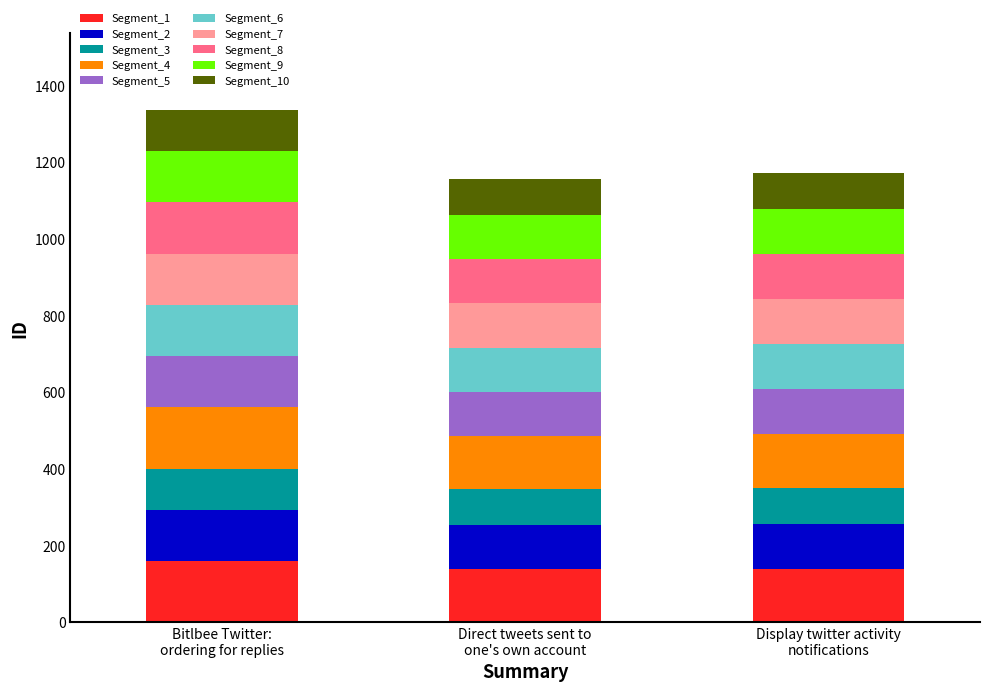

What is the lowest value of the Segment_1 series?

138.7